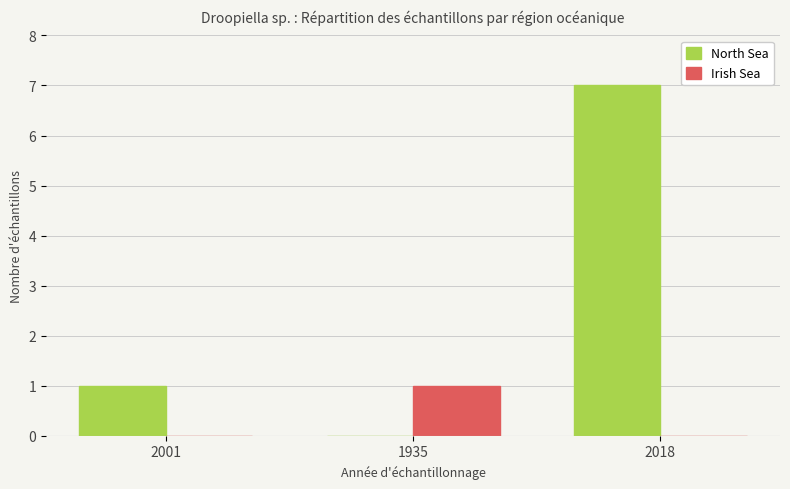

What is the difference between the Irish Sea values at 1935 and 2001?

1